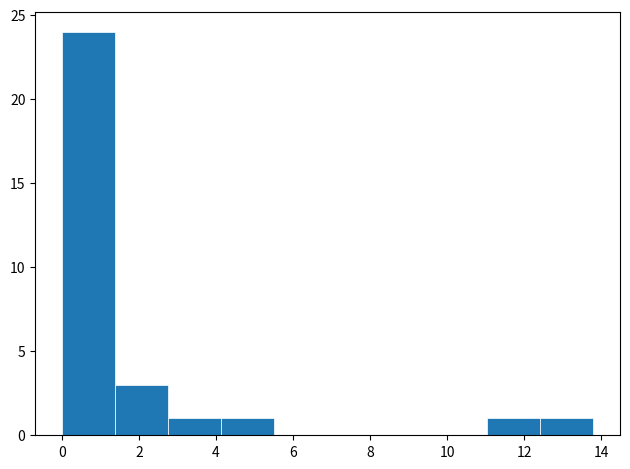

Reading left to right, transcribe this chart: for each bar, give the range it covers on the x-axis and its height. Neither the bar edges nor the heights are printed on the chart, so give them approximately, as read against the axes.

0.00 to 1.38: 24
1.38 to 2.76: 3
2.76 to 4.14: 1
4.14 to 5.52: 1
5.52 to 6.90: 0
6.90 to 8.28: 0
8.28 to 9.66: 0
9.66 to 11.04: 0
11.04 to 12.42: 1
12.42 to 13.80: 1